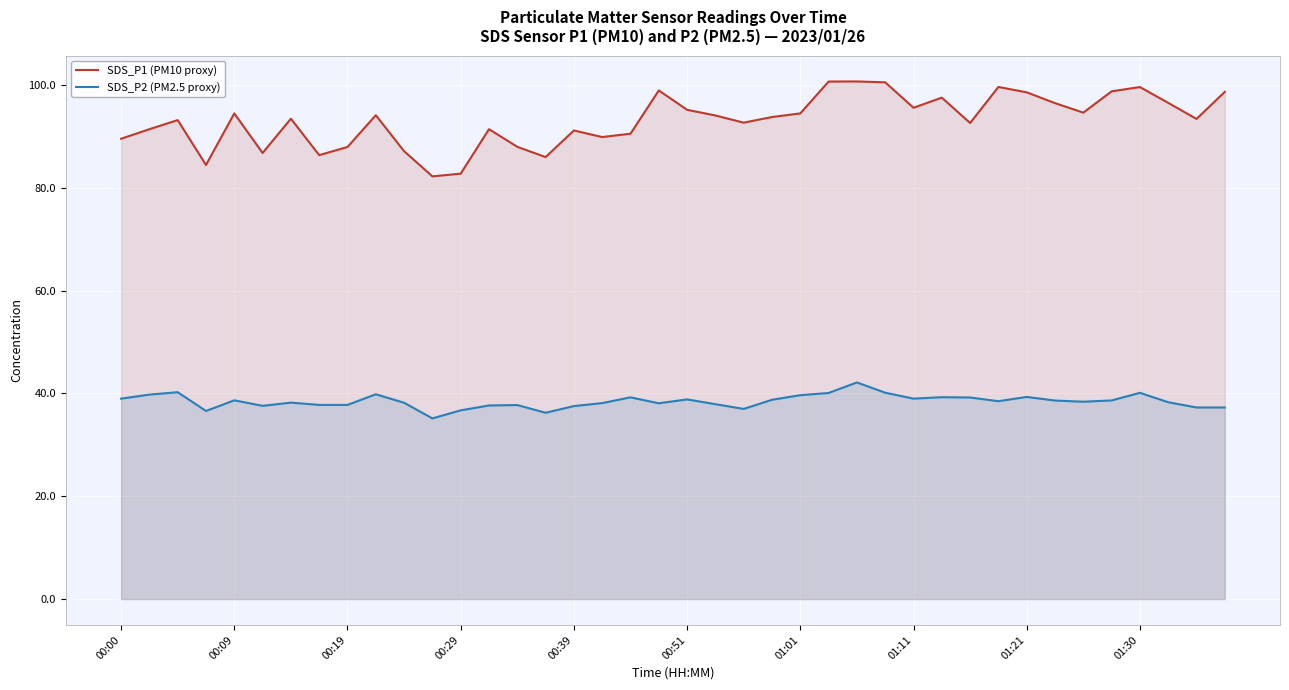

Between 25 and 39, which series saw the biggest shift?

SDS_P2 (PM2.5 proxy)